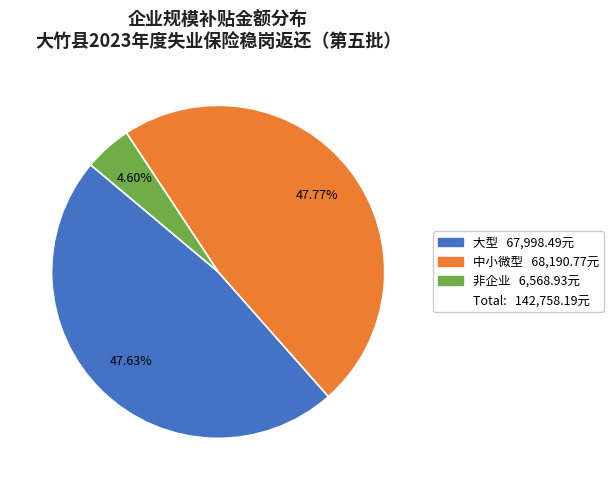

Is there any slice that represents more than half of the pie?

No